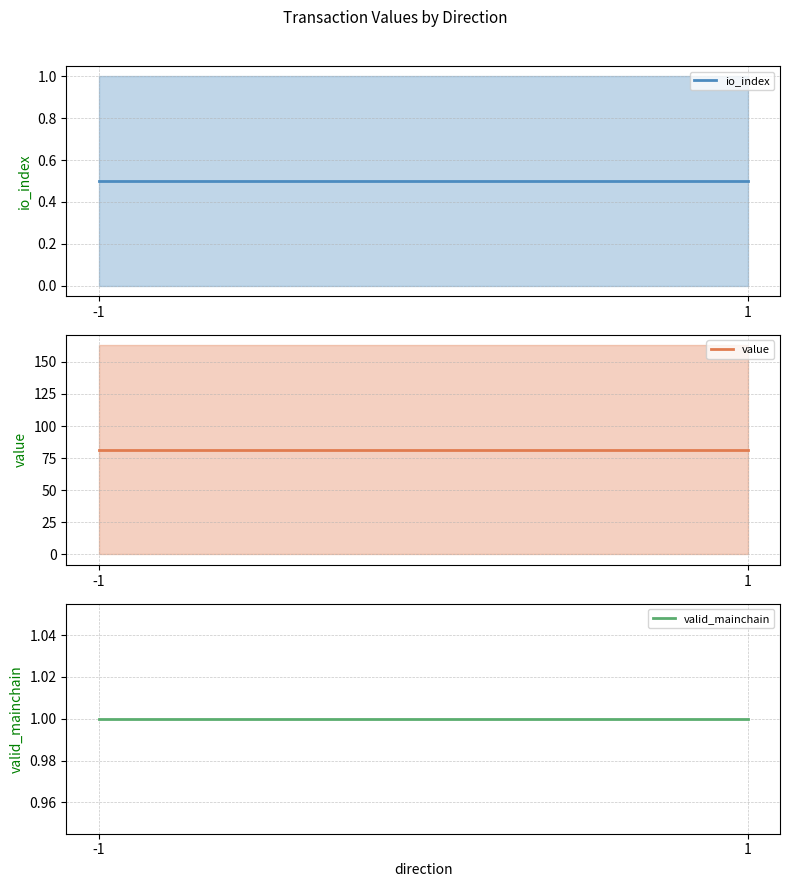

Reading left to right, extract all data points from this chart.

io_index: -1=0.5	1=0.5
value: -1=81.4	1=81.4
valid_mainchain: -1=1.0	1=1.0